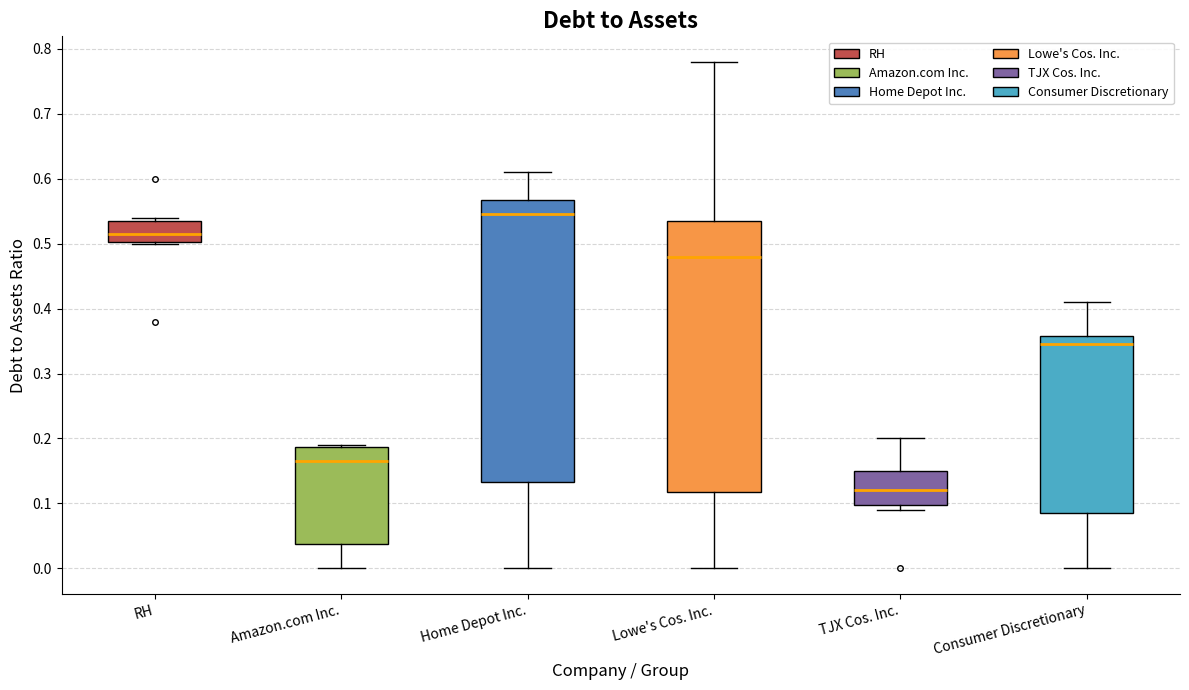

Where does the median line of the box for Amazon.com Inc. sit on the y-axis? The values are not printed on the chart, so give them approximately, as read against the axis.

0.17